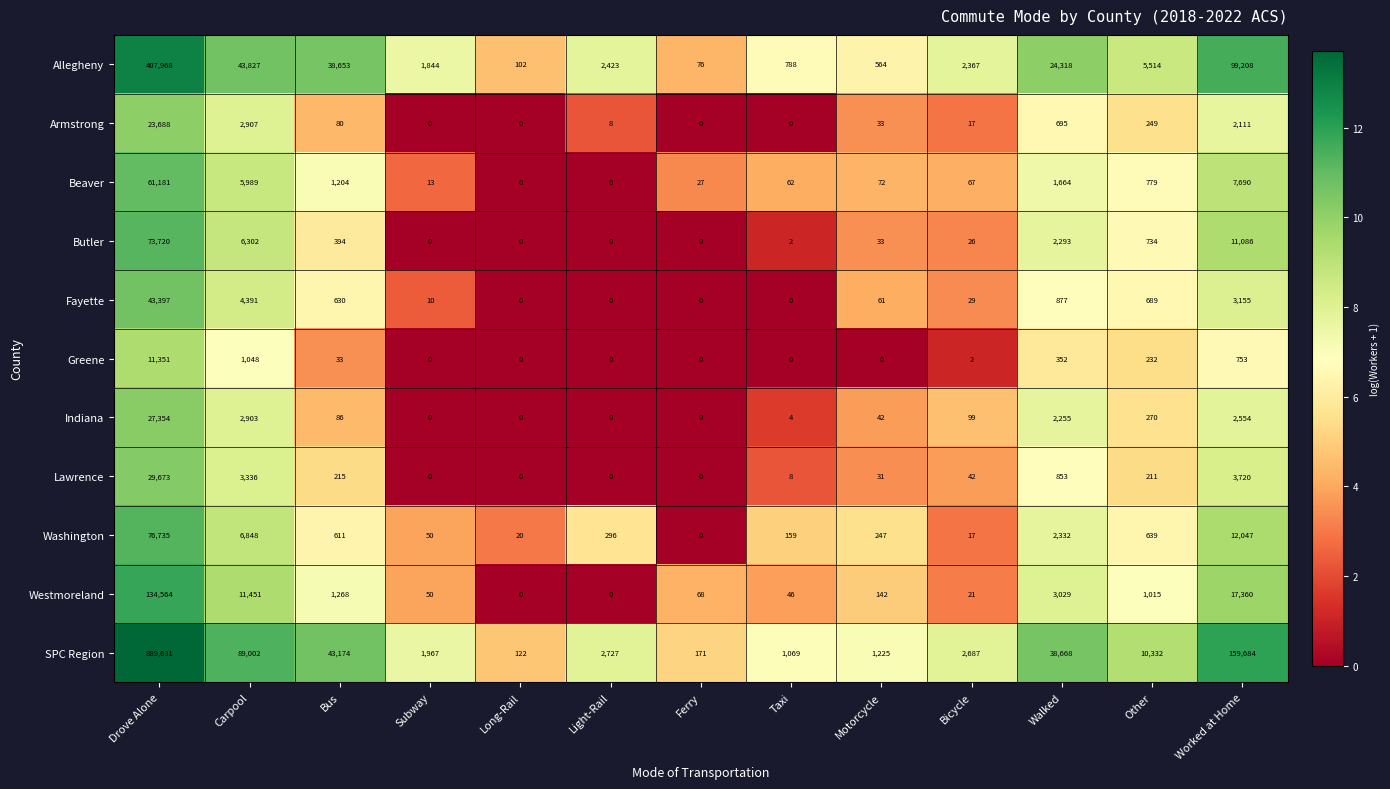

List the series in order of their peak value, lowest first.

Greene, Armstrong, Indiana, Lawrence, Fayette, Beaver, Butler, Washington, Westmoreland, Allegheny, SPC Region